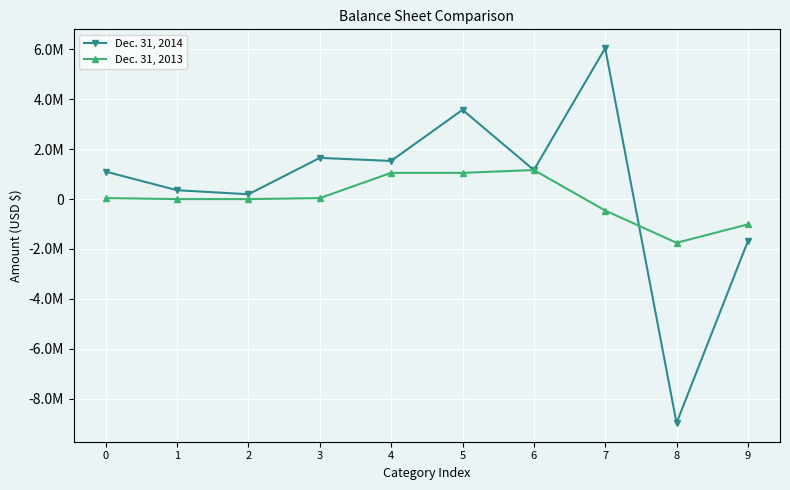

Reading right to left, extract all data points from this chart.

Dec. 31, 2014: 9=-1685281	8=-8978892	7=6056740	6=1165563	5=3580488	4=1530488	3=1652298	2=194398	1=355999	0=1101901
Dec. 31, 2013: 9=-1012782	8=-1752351	7=-458219	6=1165563	5=1052502	4=1052502	3=39719	2=0	1=0	0=39719